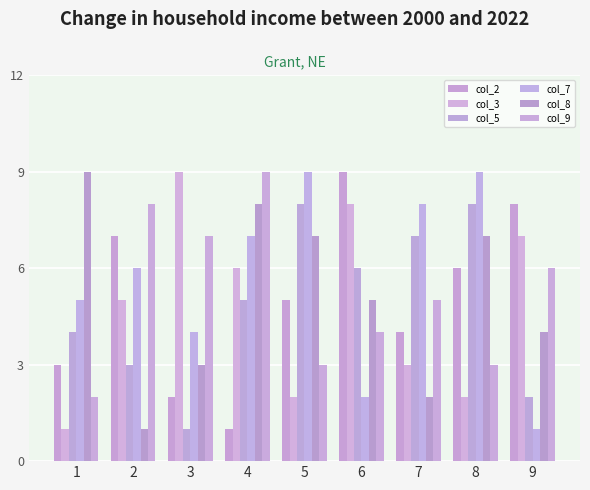

Is the value of col_3 at 8 greater than the value of col_2 at 3?

No